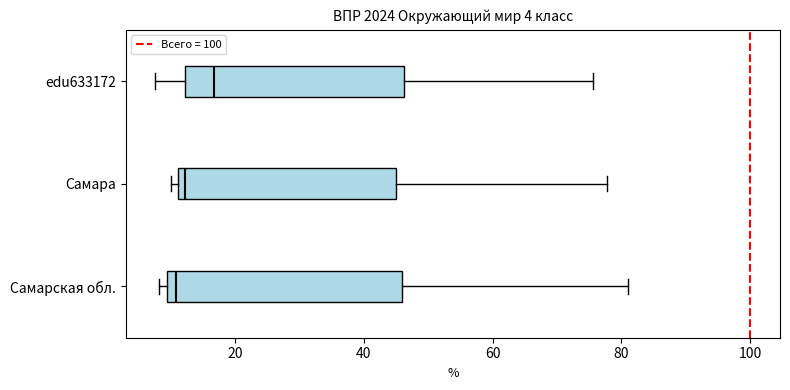

Which box is the widest, from its left edge to its right edge?

Самарская обл.